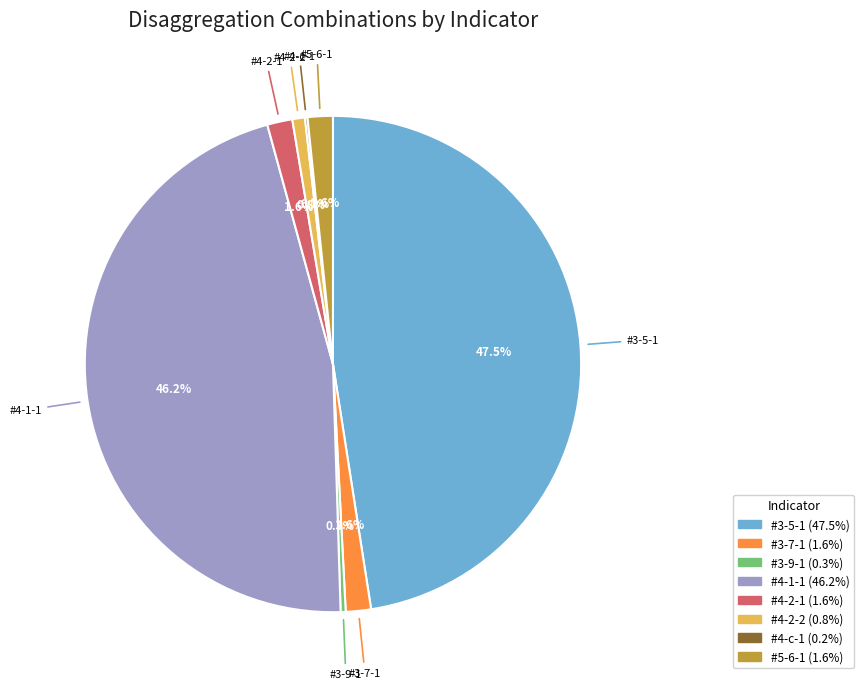

Which category has the biggest portion of the pie?

#3-5-1